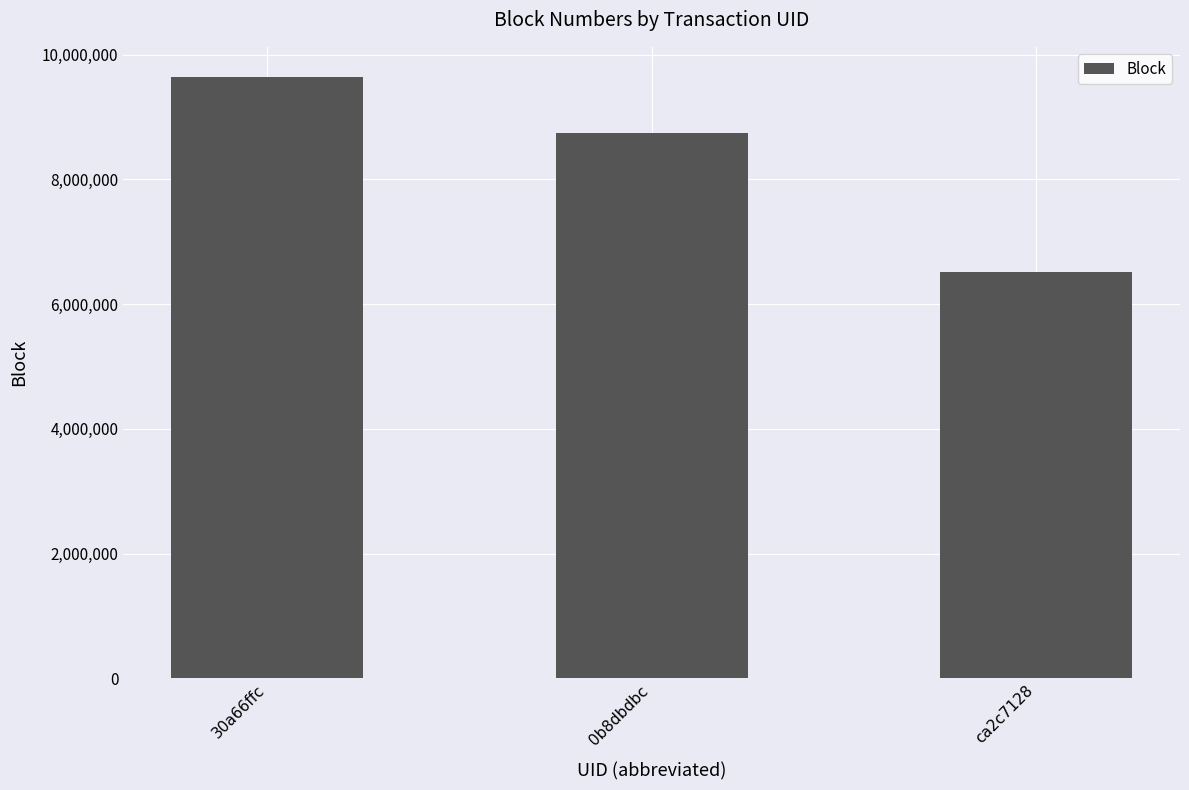

Is it true that the value at 0b8dbdbc is 8747103?

True